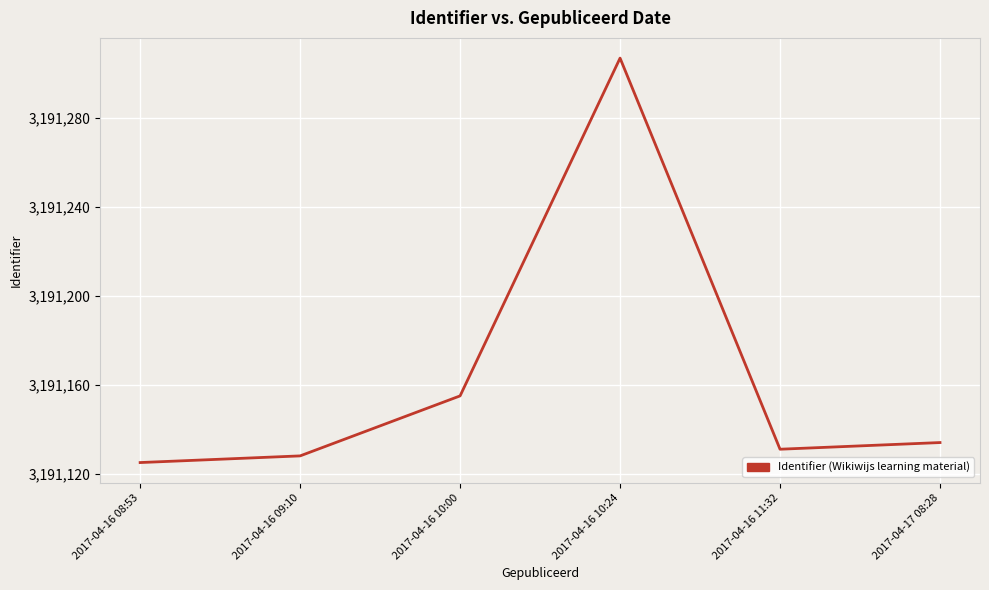

What is the greatest value displayed?

3191307